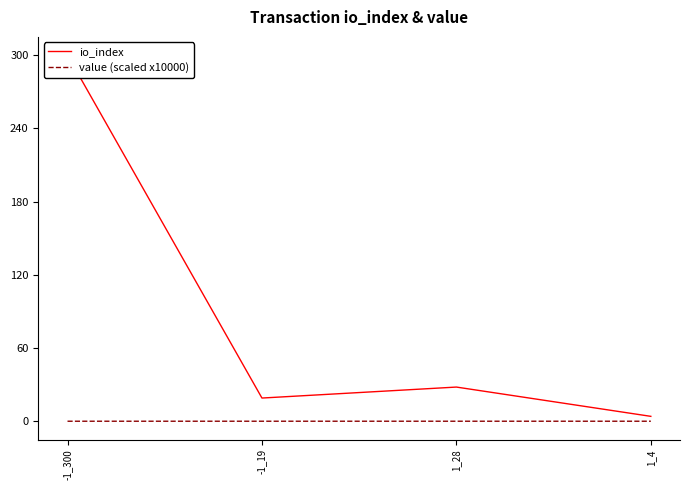

Rank the categories by value (scaled x10000) value from highest to lowest.

-1_19, 1_28, -1_300, 1_4